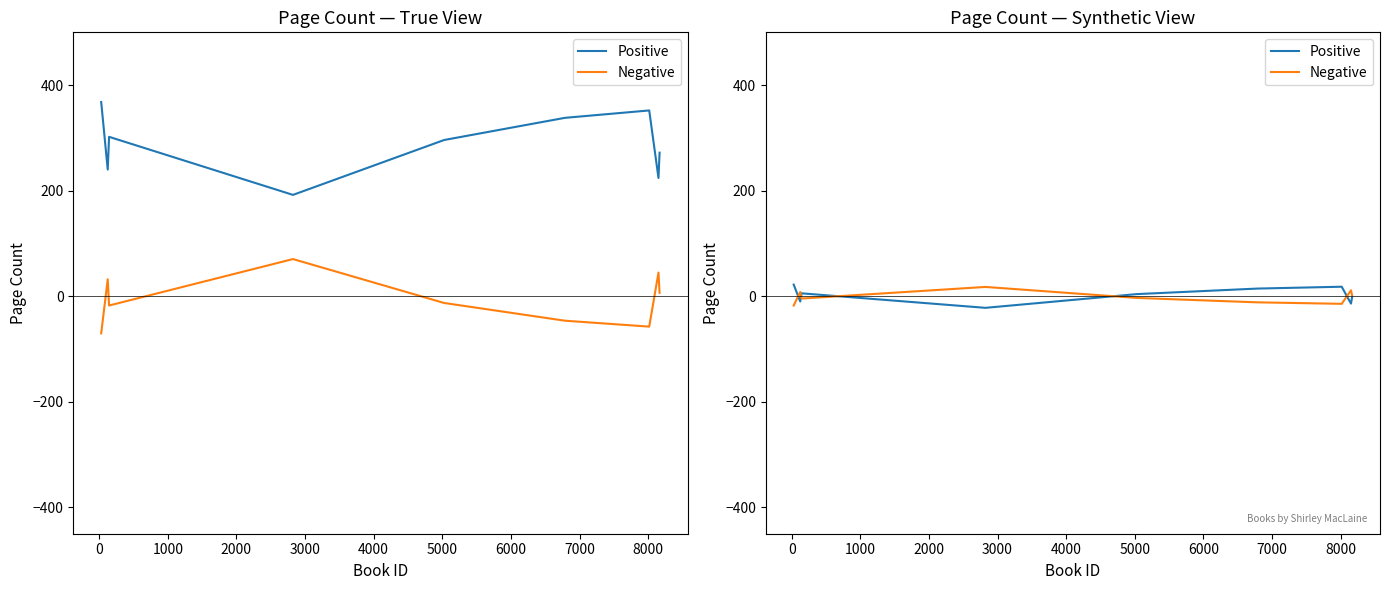

What is the difference between the maximum and minimum values in the Positive series?

44.0